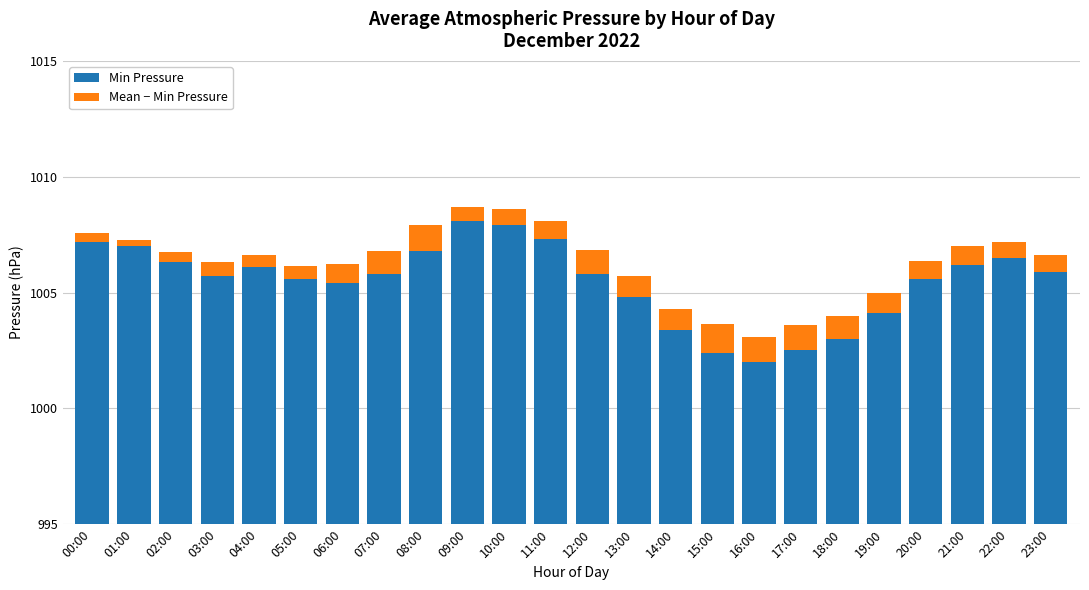

What is the spread (max minus min) of values at 15:00?

1001.1